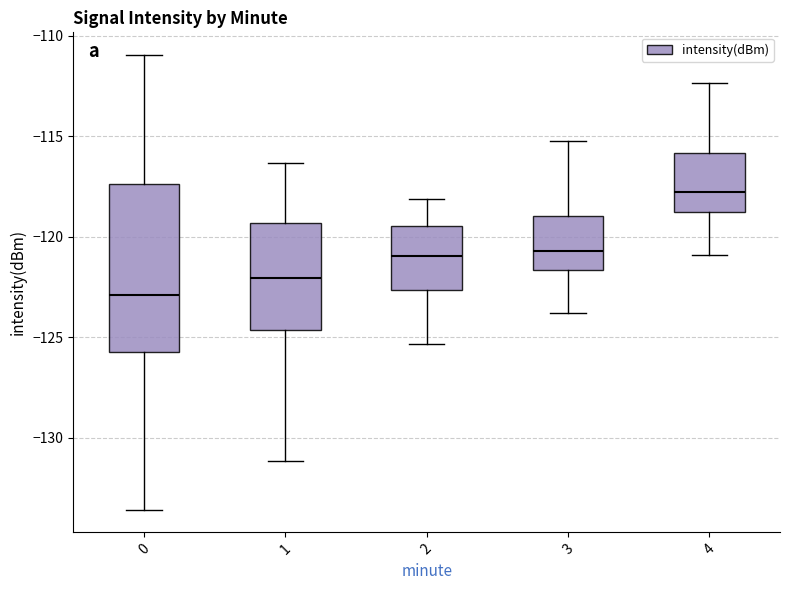

Reading left to right, read every box against the y-axis: the position of its median line, the range the box covers, and the ends of its whiskers. The values are not printed on the chart, so give them approximately, as read against the axis.

0: median -123.0, box -125.5 to -117.5, whiskers -133.5 to -111.0
1: median -122.0, box -124.5 to -119.5, whiskers -131.0 to -116.5
2: median -121.0, box -122.5 to -119.5, whiskers -125.5 to -118.0
3: median -120.5, box -121.5 to -119.0, whiskers -124.0 to -115.0
4: median -118.0, box -119.0 to -116.0, whiskers -121.0 to -112.5